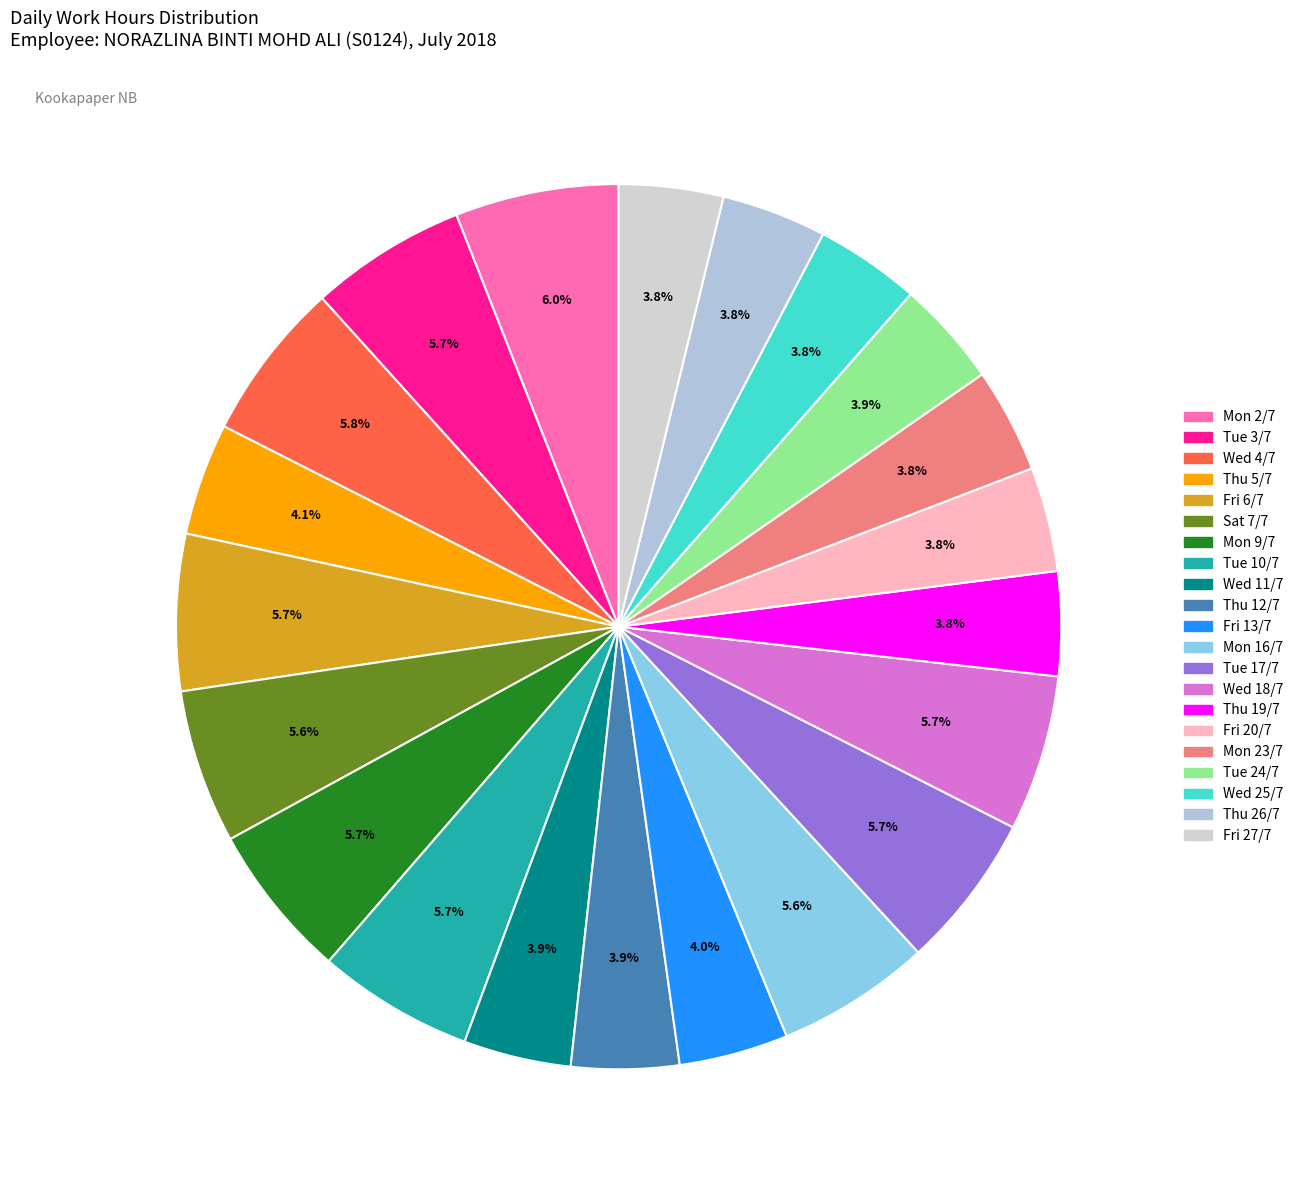

To the nearest percent, what is the difference between the largest and smallest slice percentages?

2%